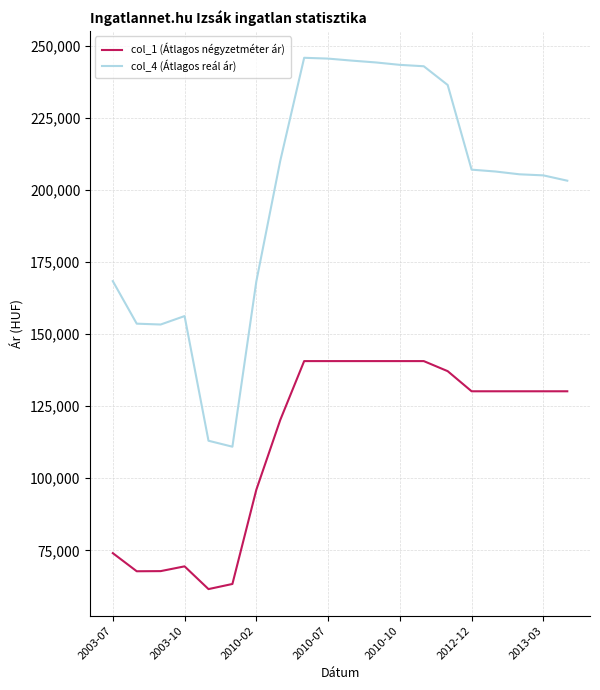

How many values in the col_1 (Átlagos négyzetméter ár) series are below 130158?

8